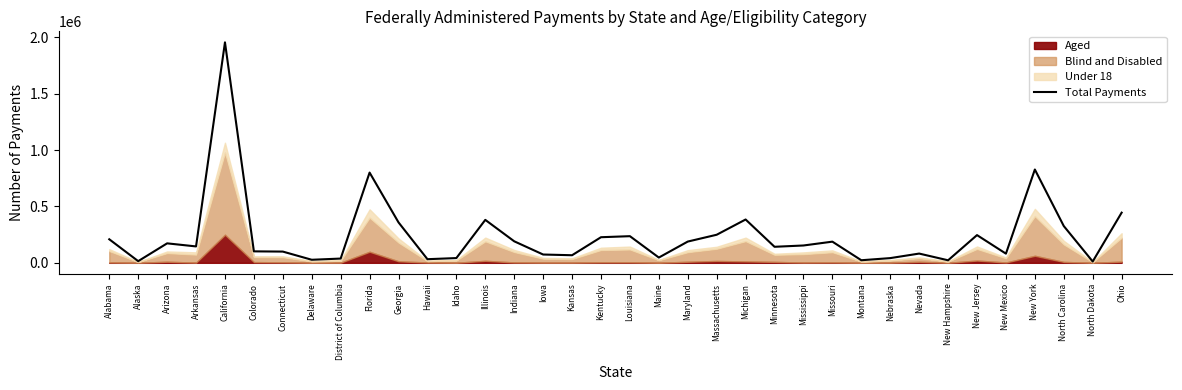

How many interior local peaks (higher than both neighbors) does the data have?

10